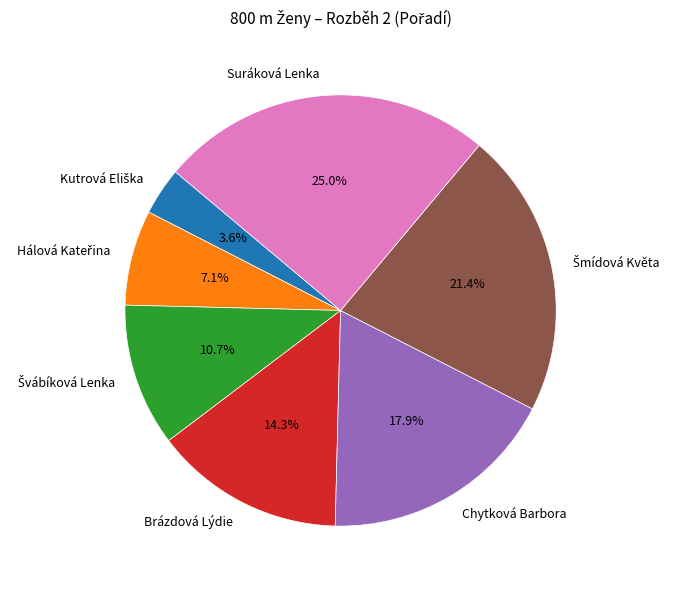

The Chytková Barbora slice represents 25% of the pie. True or false?

False